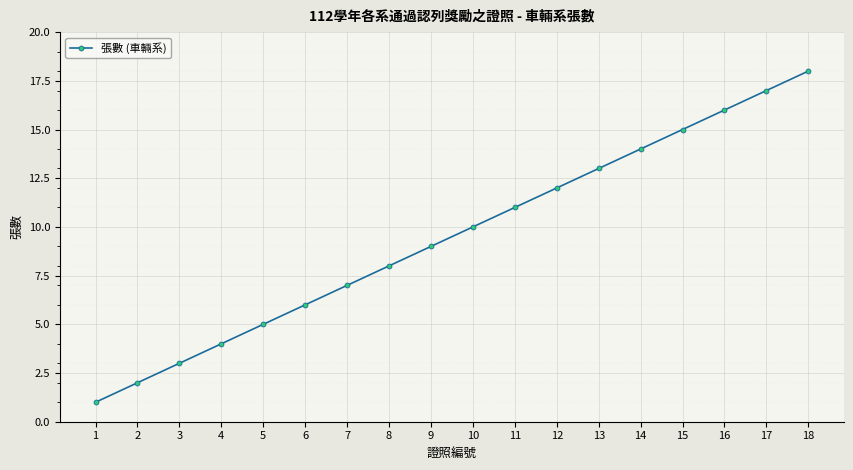

How many lines are shown in the chart?

1